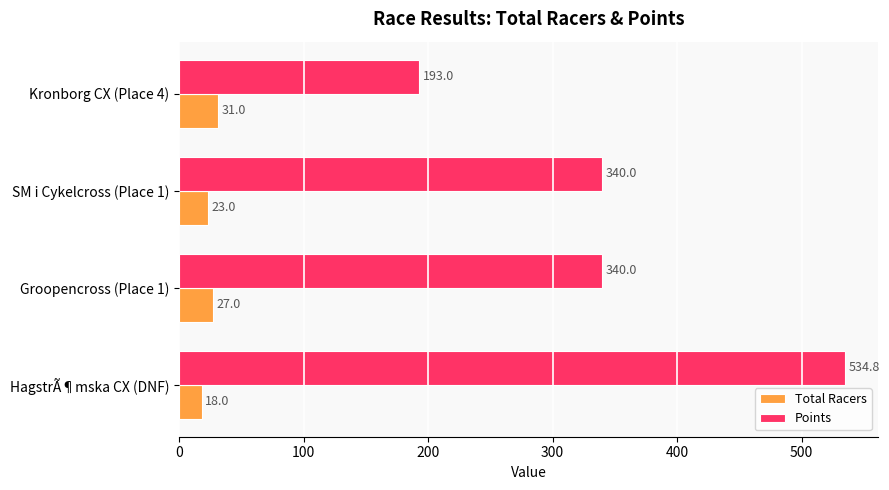

Which category has the lowest value in the Total Racers series?

HagstrÃ¶mska CX (DNF)